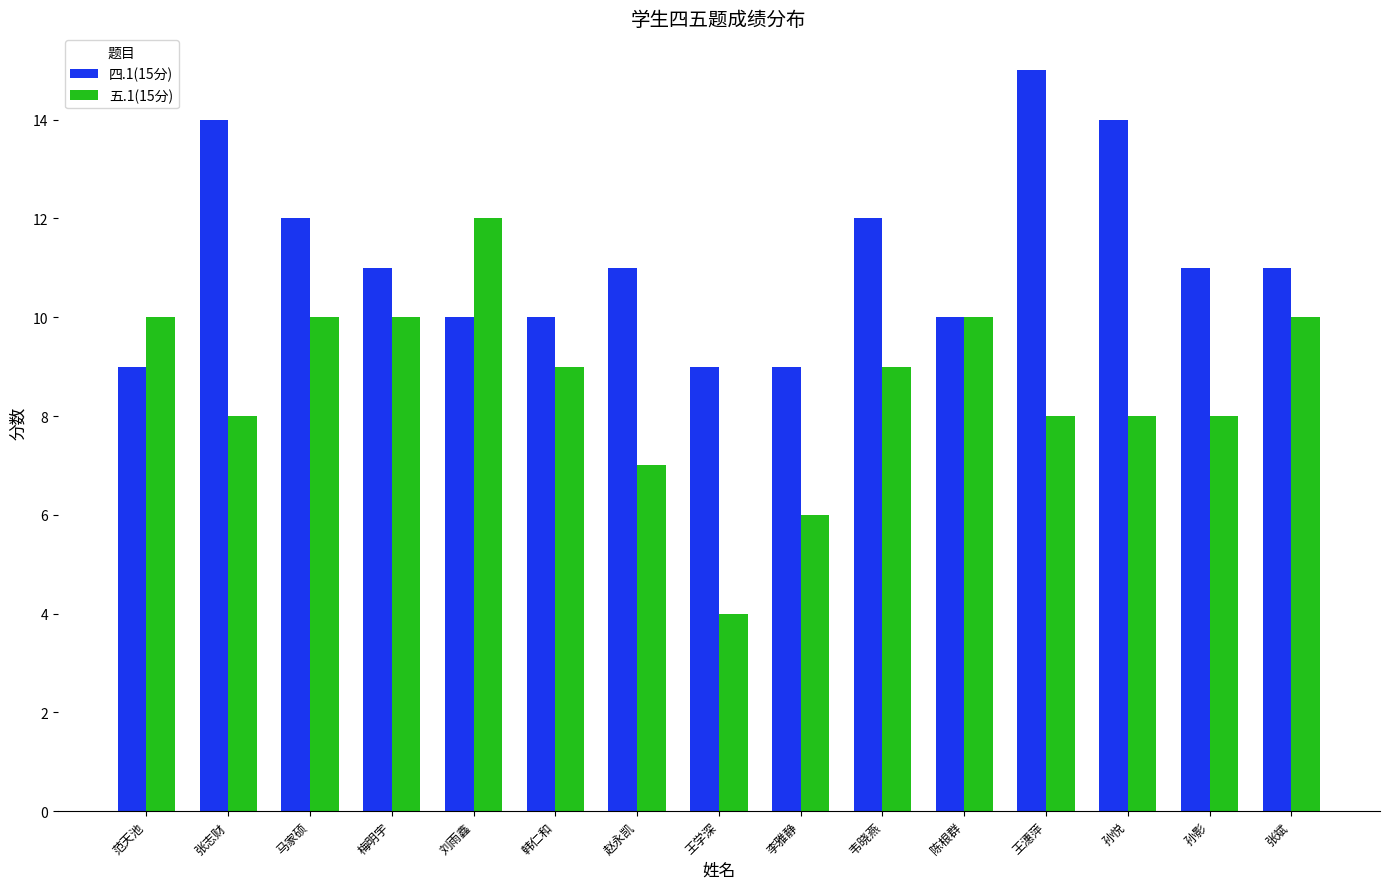

The value of 四.1(15分) at 张斌 is 6. True or false?

False